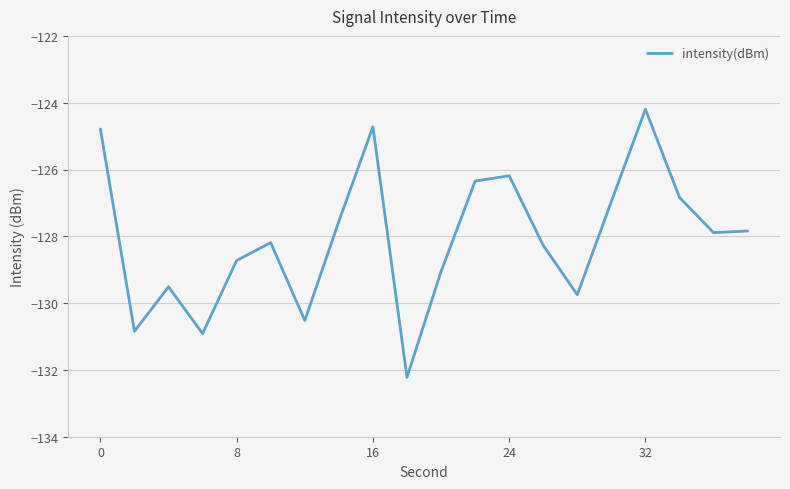

What is the greatest value displayed?

-124.2